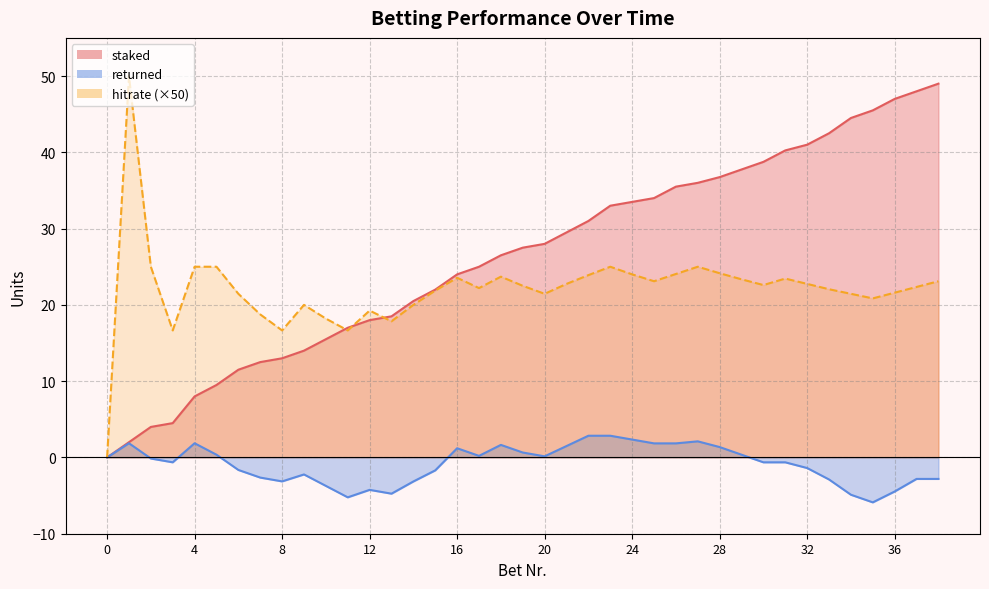

What is the difference between the highest and lowest values at 5?

9.1